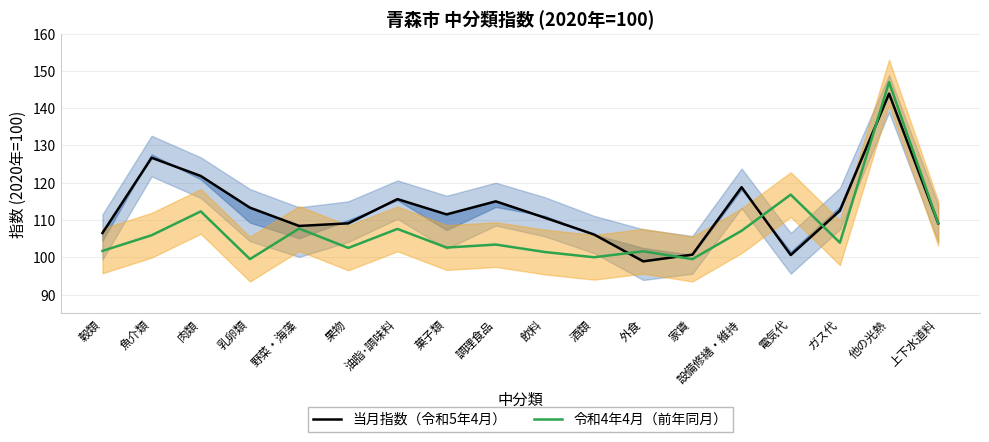

What is the label of the 9th point from the right?

飲料